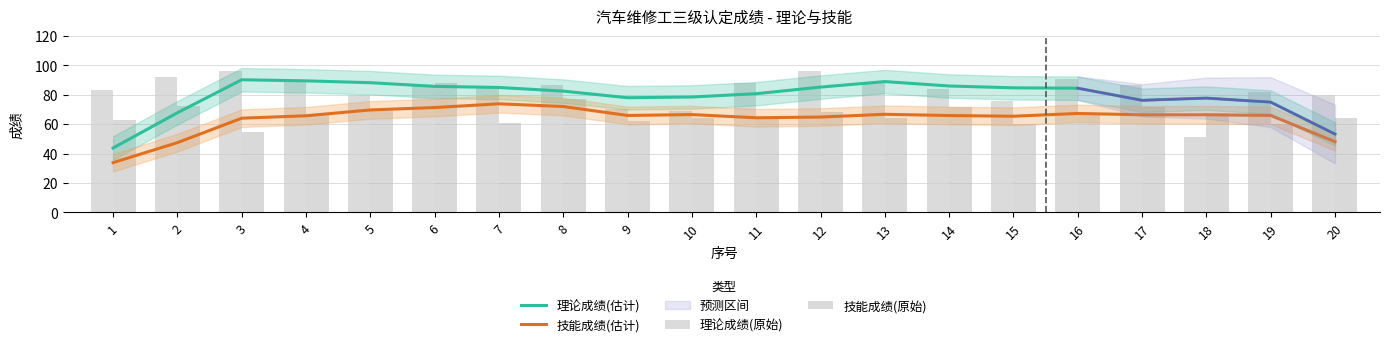

Does the chart contain stacked bars?

No